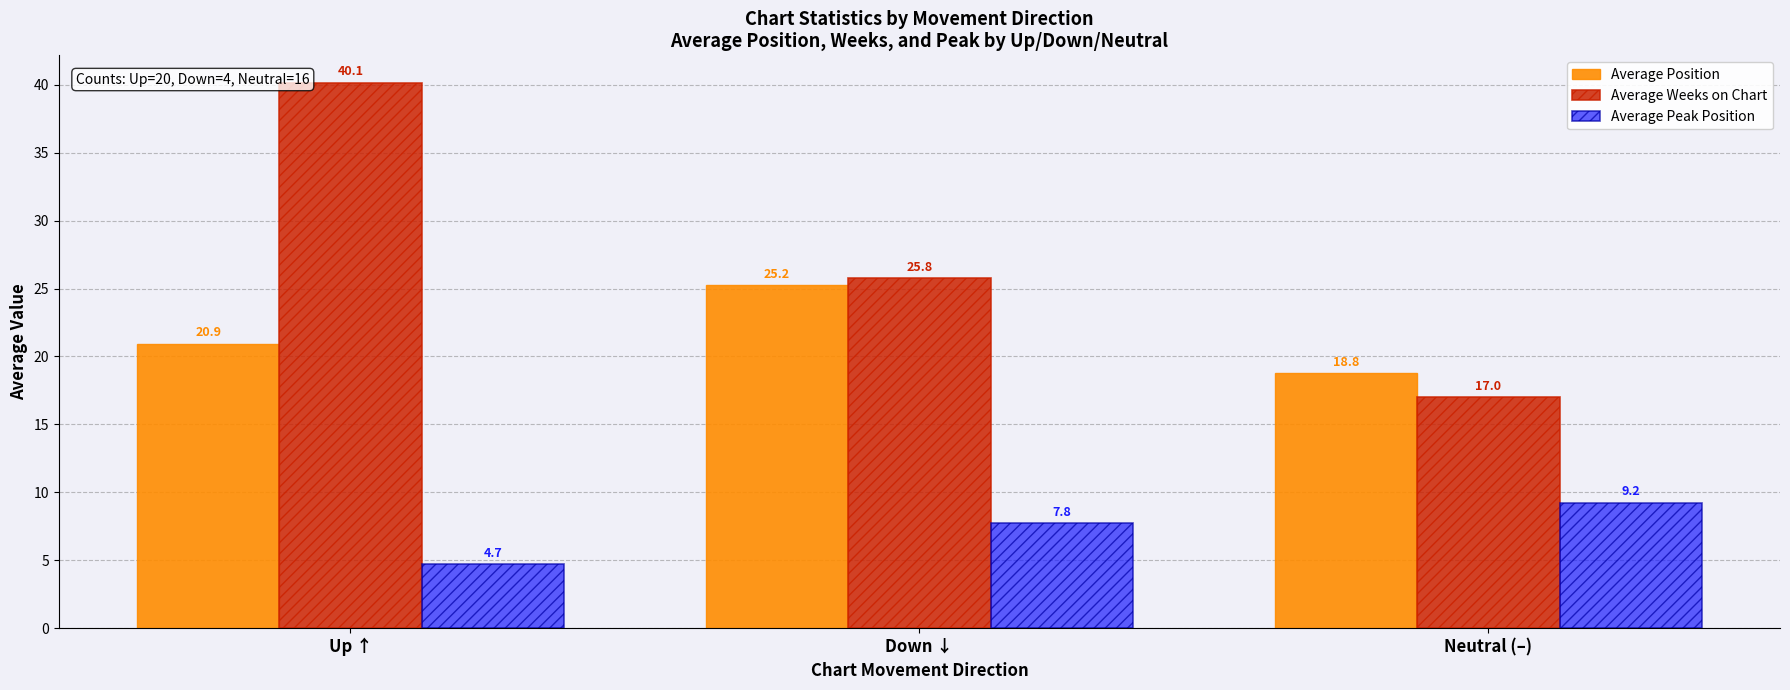

Rank the series at Up ↑ from highest to lowest value.

Average Weeks on Chart, Average Position, Average Peak Position